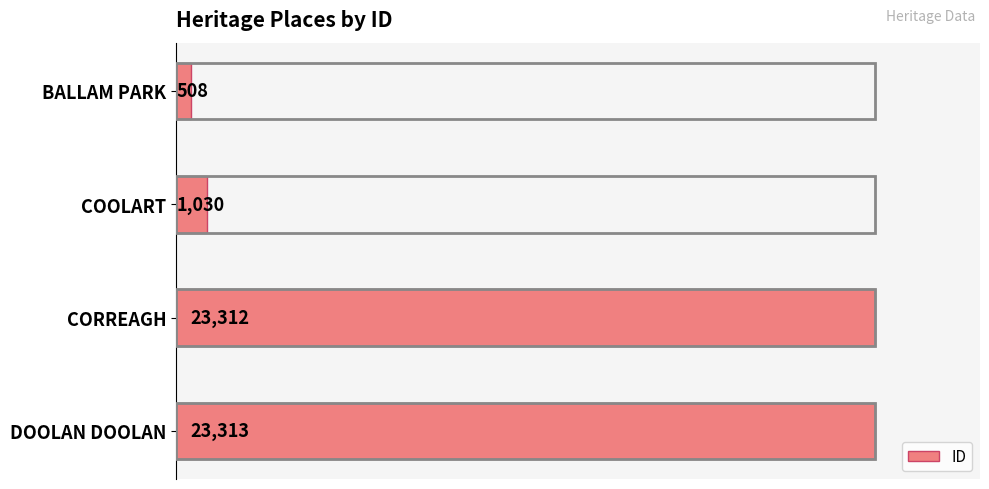

The chart shows a value of 23312 at CORREAGH. True or false?

True